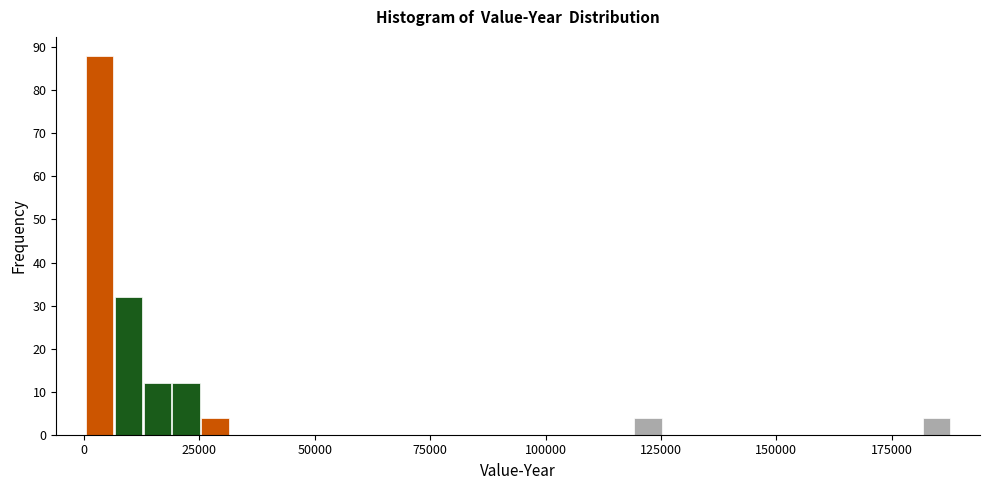

Read against the x-axis, roughly where is the centre of the tallest bar?

5000